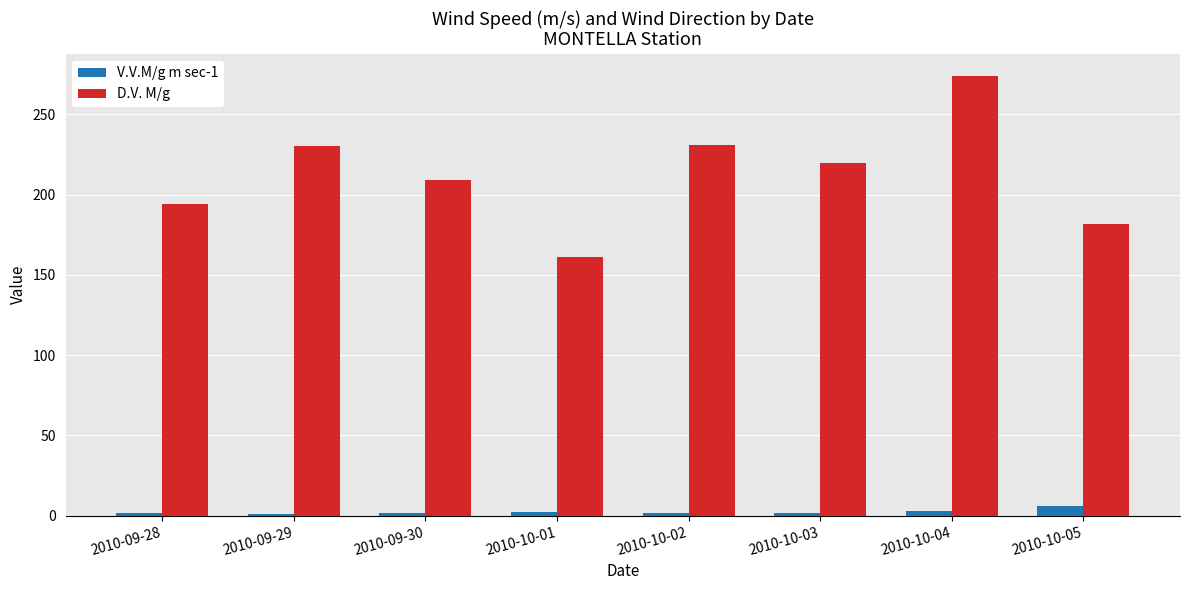

How many values in the D.V. M/g series are below 220?

4